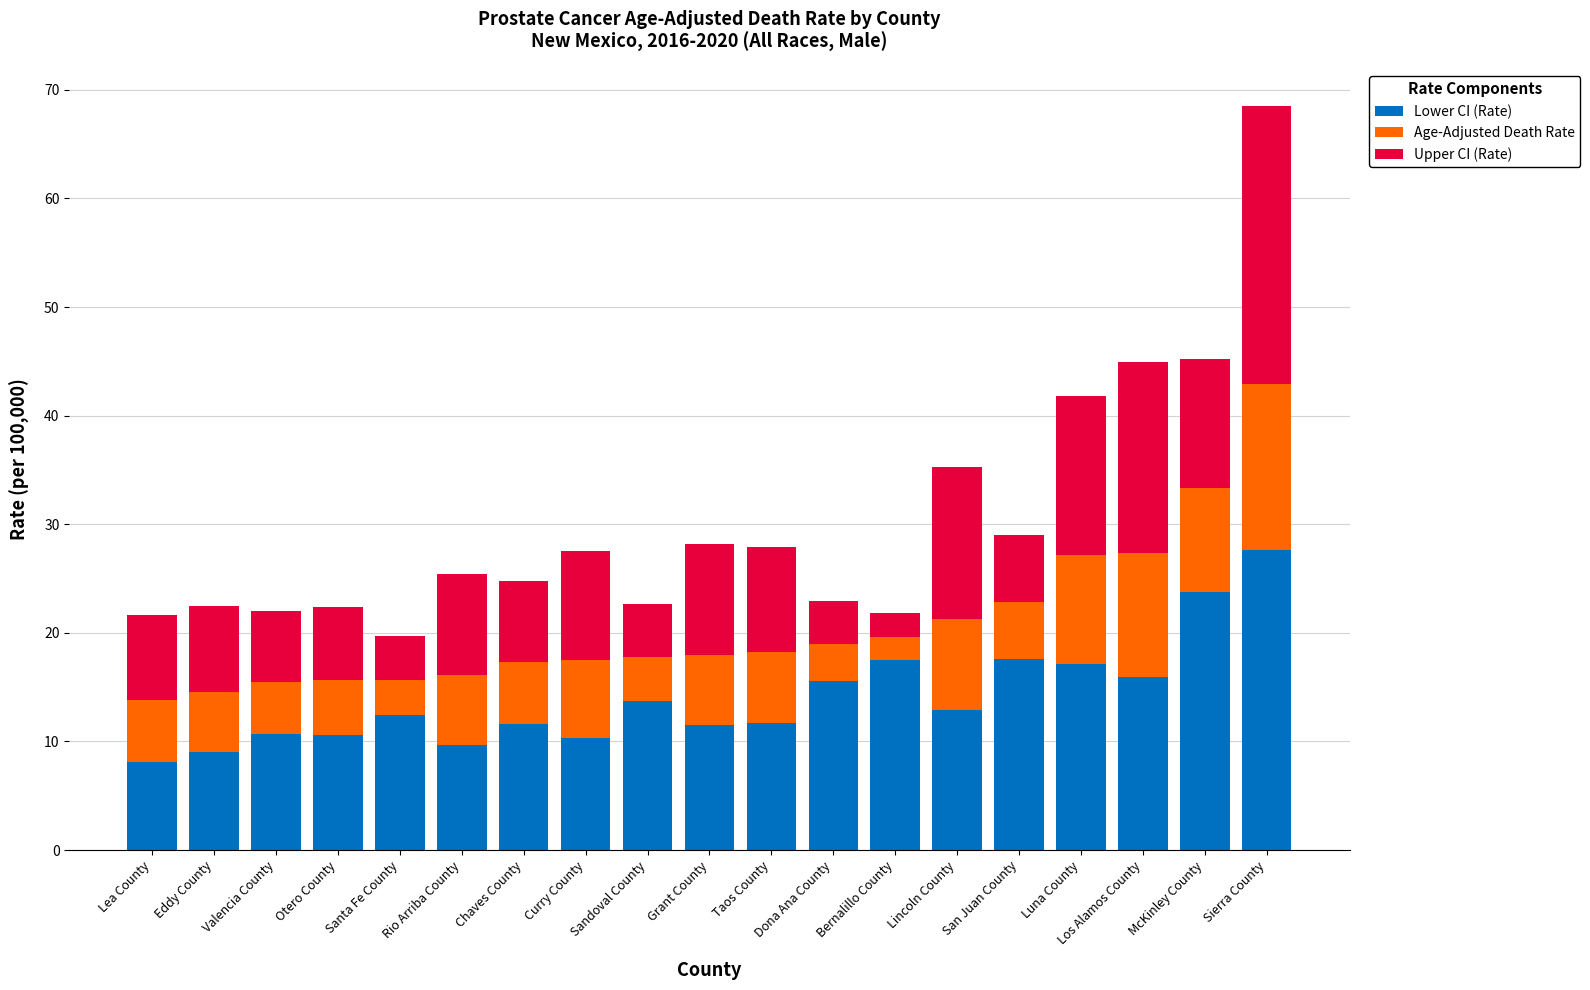

What are all the series names shown in the legend?

Lower CI (Rate), Age-Adjusted Death Rate, Upper CI (Rate)